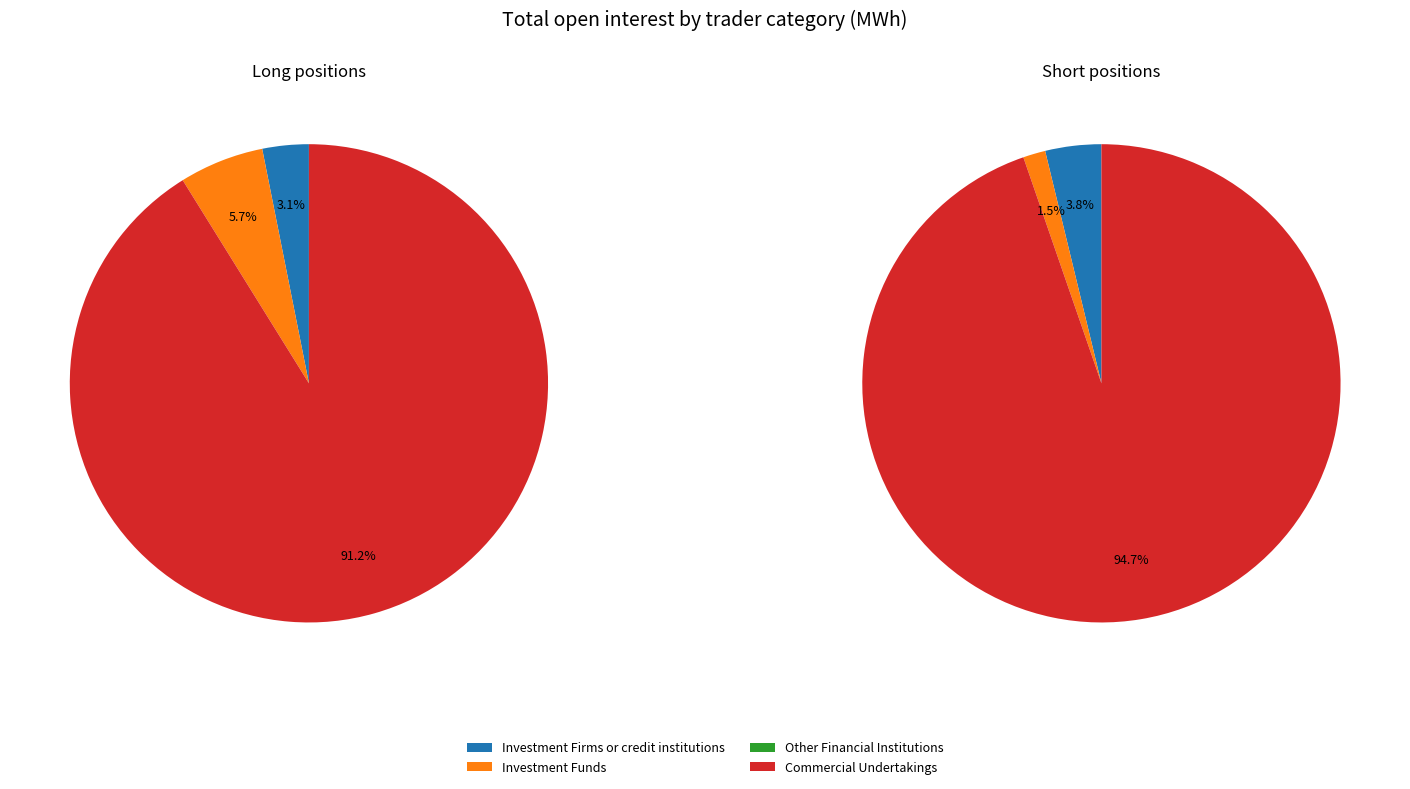

Is it true that Other Financial Institutions is 1% of the pie?

False